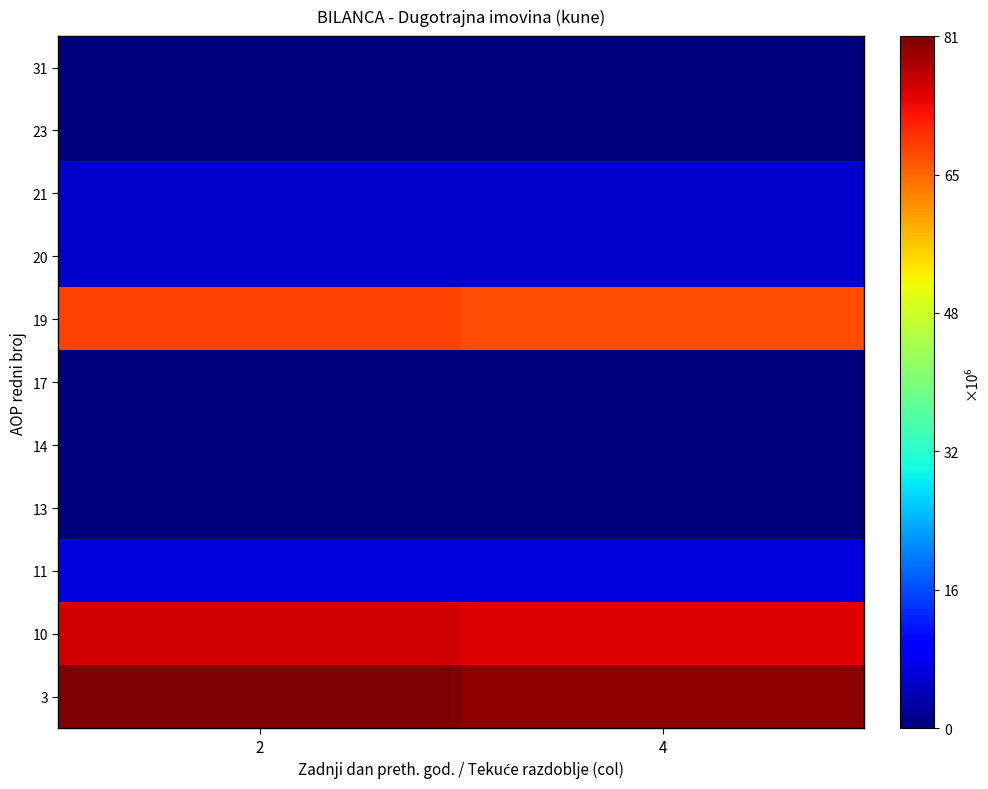

Reading left to right, extract all data points from this chart.

3: 2=81310138	4=80194605
10: 2=75588830	4=74473541
11: 2=6766248	4=6766248
13: 2=261214	4=240057
14: 2=10278	4=9818
17: 2=296009	4=296009
19: 2=68255081	4=67161409
20: 2=5708333	4=5708333
21: 2=5554300	4=5554300
23: 2=154033	4=154033
31: 2=12650	4=12650